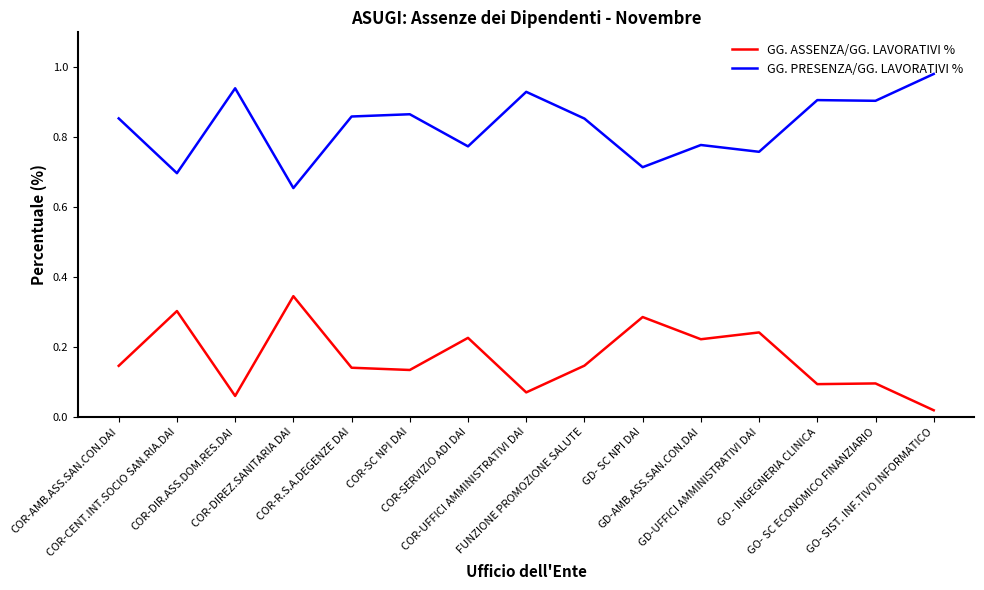

What are all the series names shown in the legend?

GG. ASSENZA/GG. LAVORATIVI %, GG. PRESENZA/GG. LAVORATIVI %